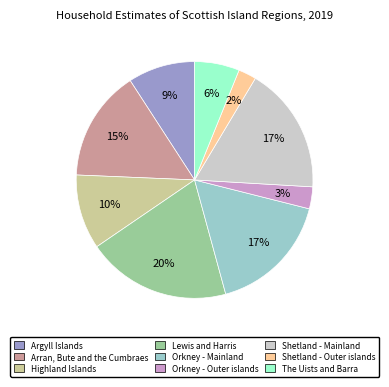

To the nearest percent, what portion does Arran, Bute and the Cumbraes represent?

15%